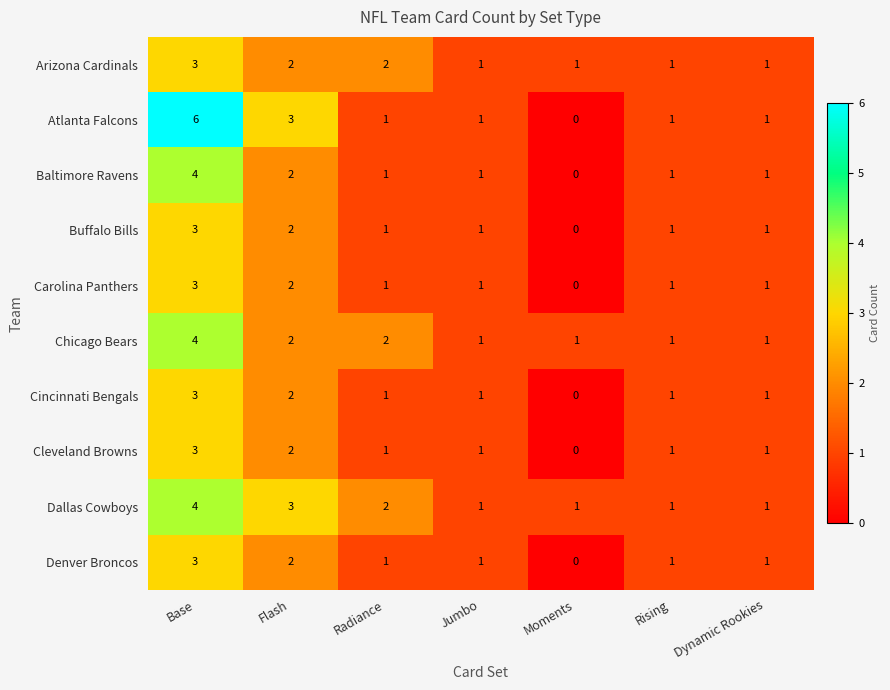

True or false: Baltimore Ravens has a value of 0 at Dynamic Rookies.

False